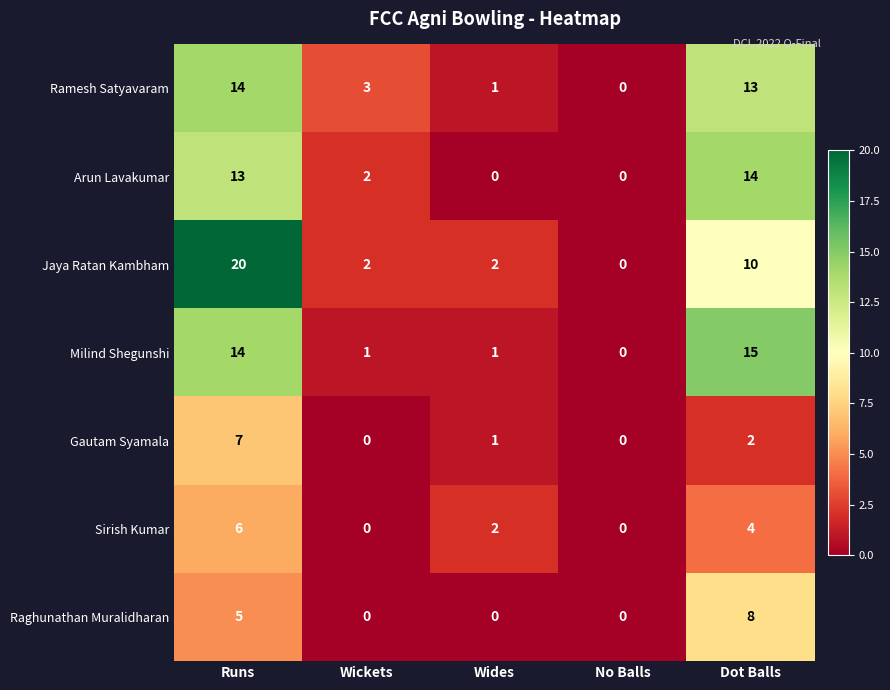

How many positive values does the Gautam Syamala series have?

3